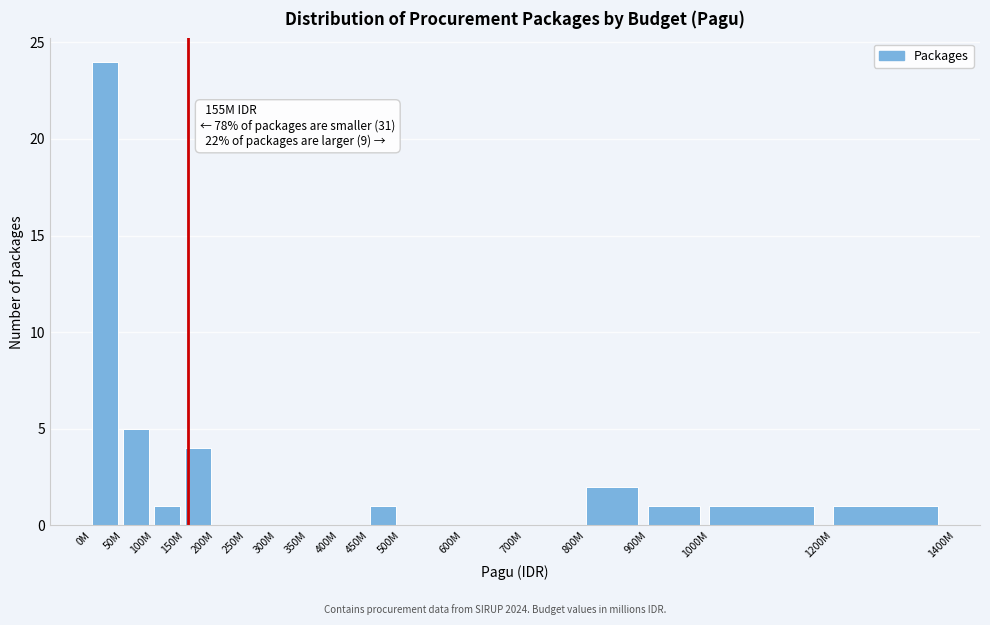

Reading left to right, what are all the values shown in this chart?

0M=24	50M=5	100M=1	150M=4	200M=0	250M=0	300M=0	350M=0	400M=0	450M=1	500M=0	600M=0	700M=0	800M=2	900M=1	1000M=1	1200M=1